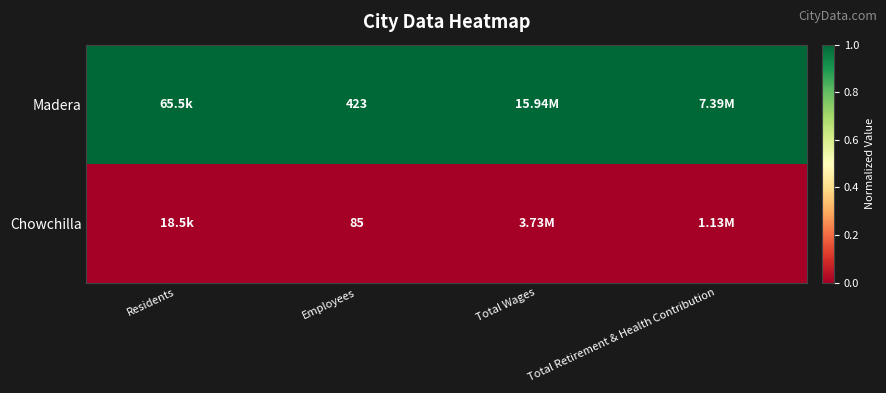

What is the difference between the highest and lowest values at Employees?

338